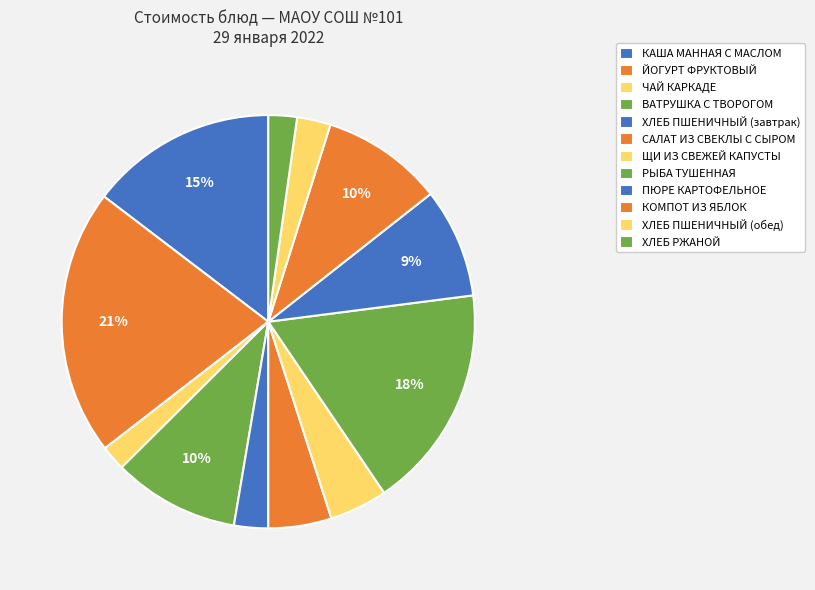

How many slices are in this pie chart?

12